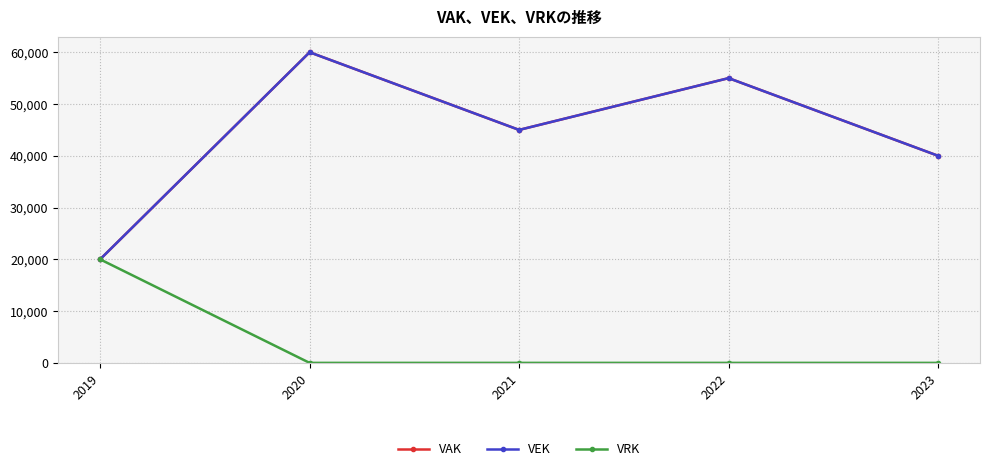

What is the sum of all VEK values?

220000